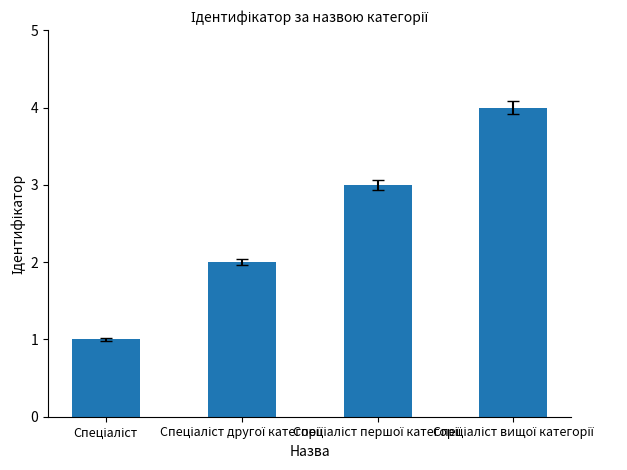

What is the difference between the maximum and minimum values?

3